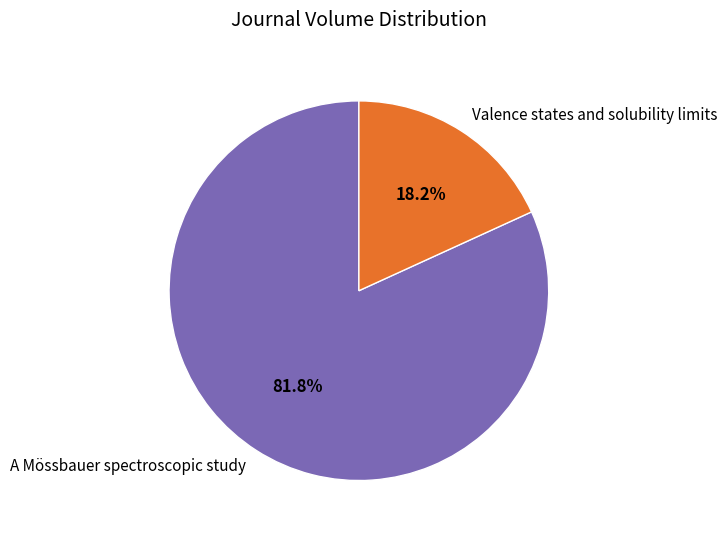

Which category has the smallest portion of the pie?

Valence states and solubility limits